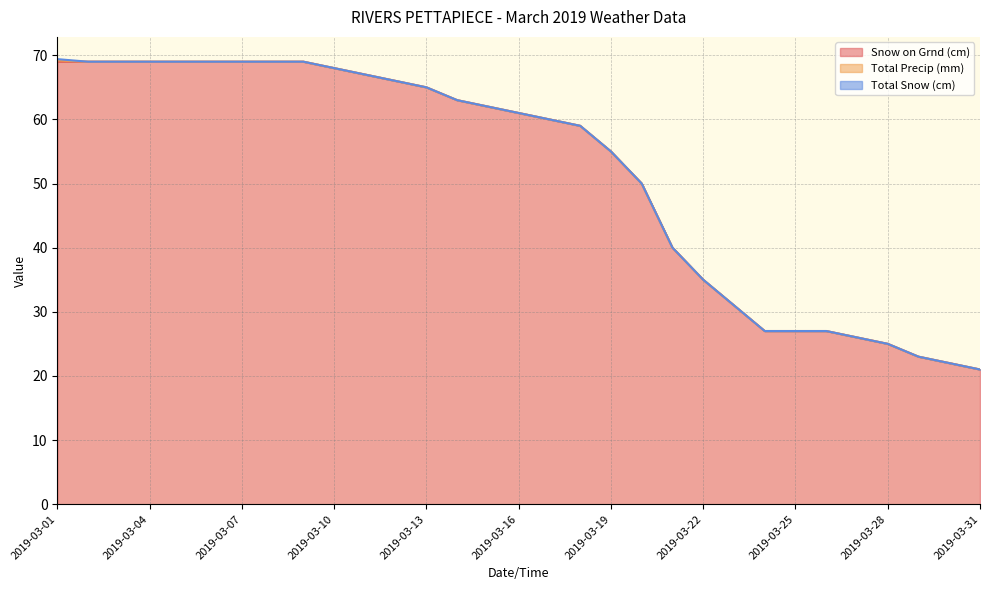

At which category is the sum across all series the highest?

2019-03-01